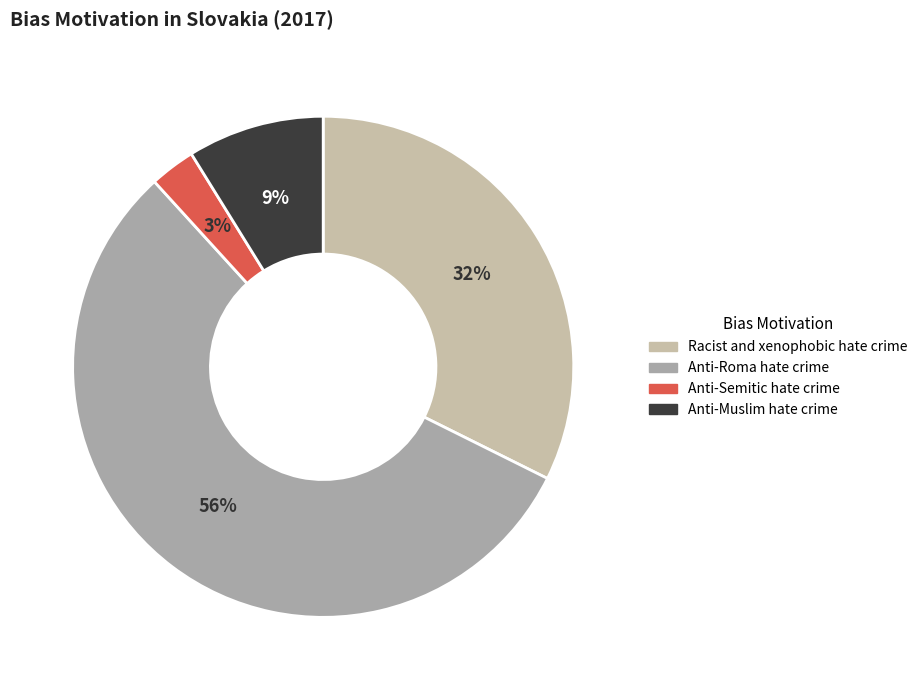

Count the number of slices in the pie.

4